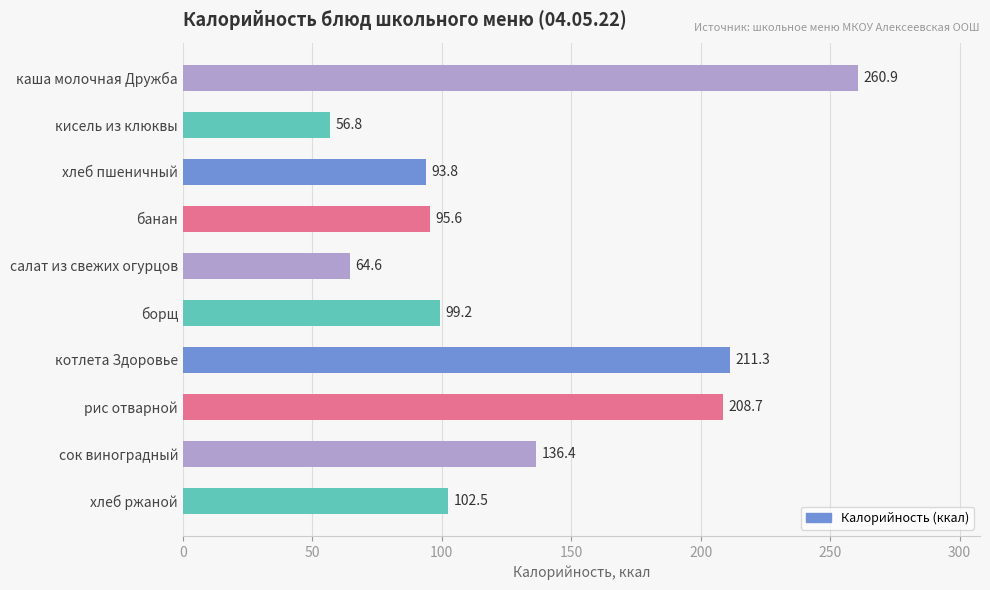

List the labels in order of value, smallest first.

кисель из клюквы, салат из свежих огурцов, хлеб пшеничный, банан, борщ, хлеб ржаной, сок виноградный, рис отварной, котлета Здоровье, каша молочная Дружба